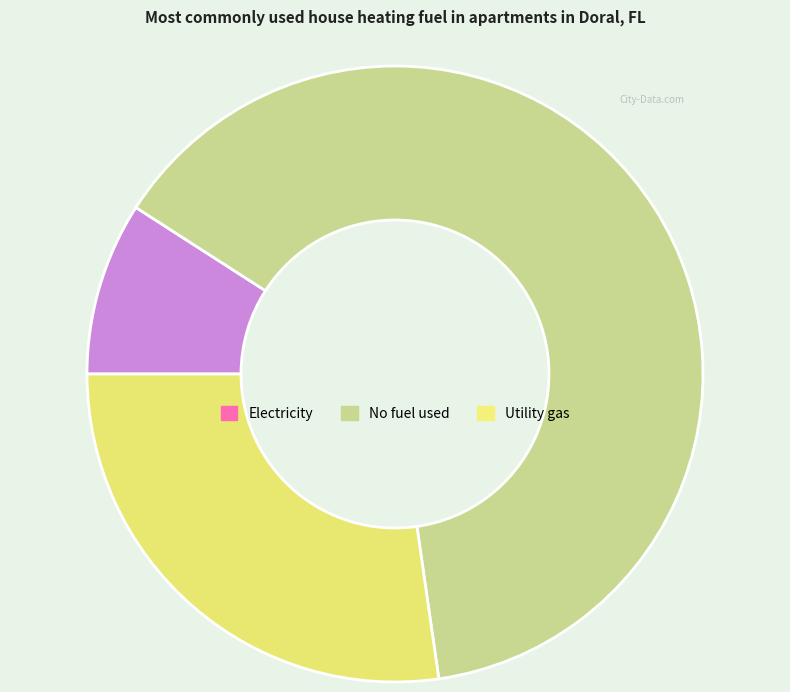

Is there a majority slice in this chart?

Yes